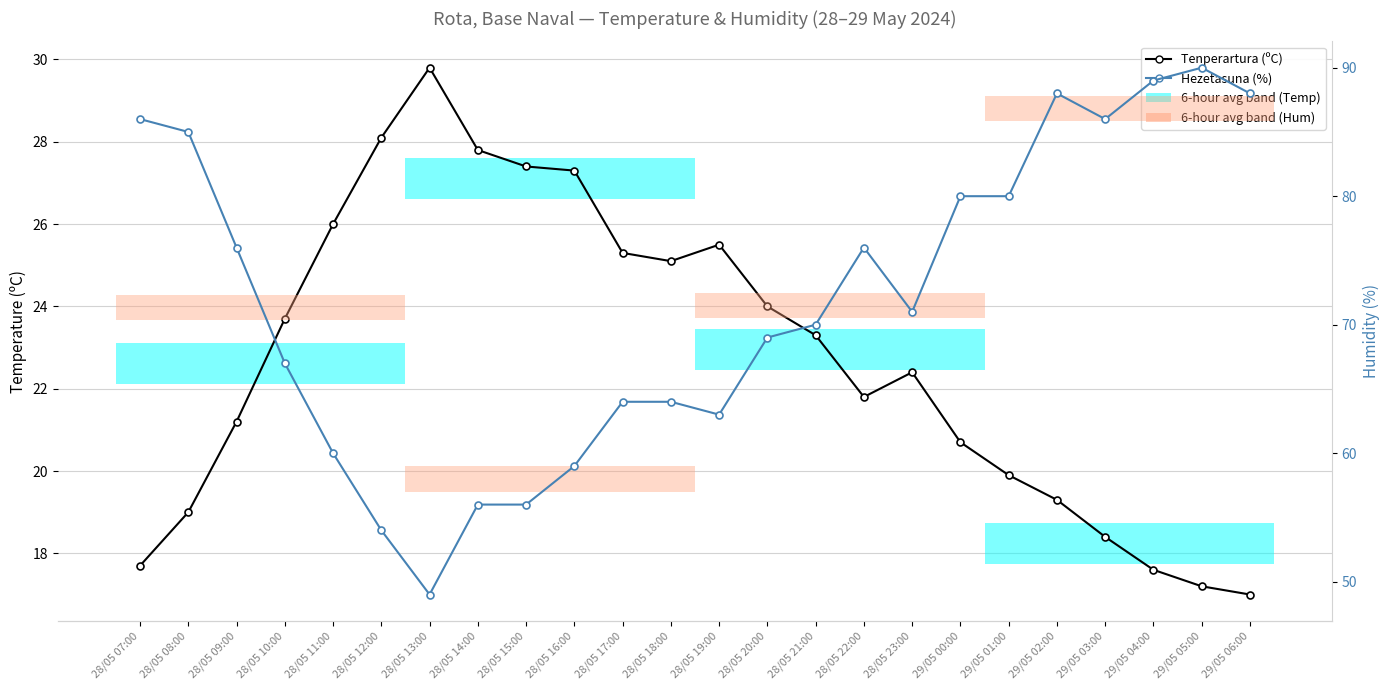

True or false: Hezetasuna (%) has a value of 89.0 at 29/05 04:00.

True